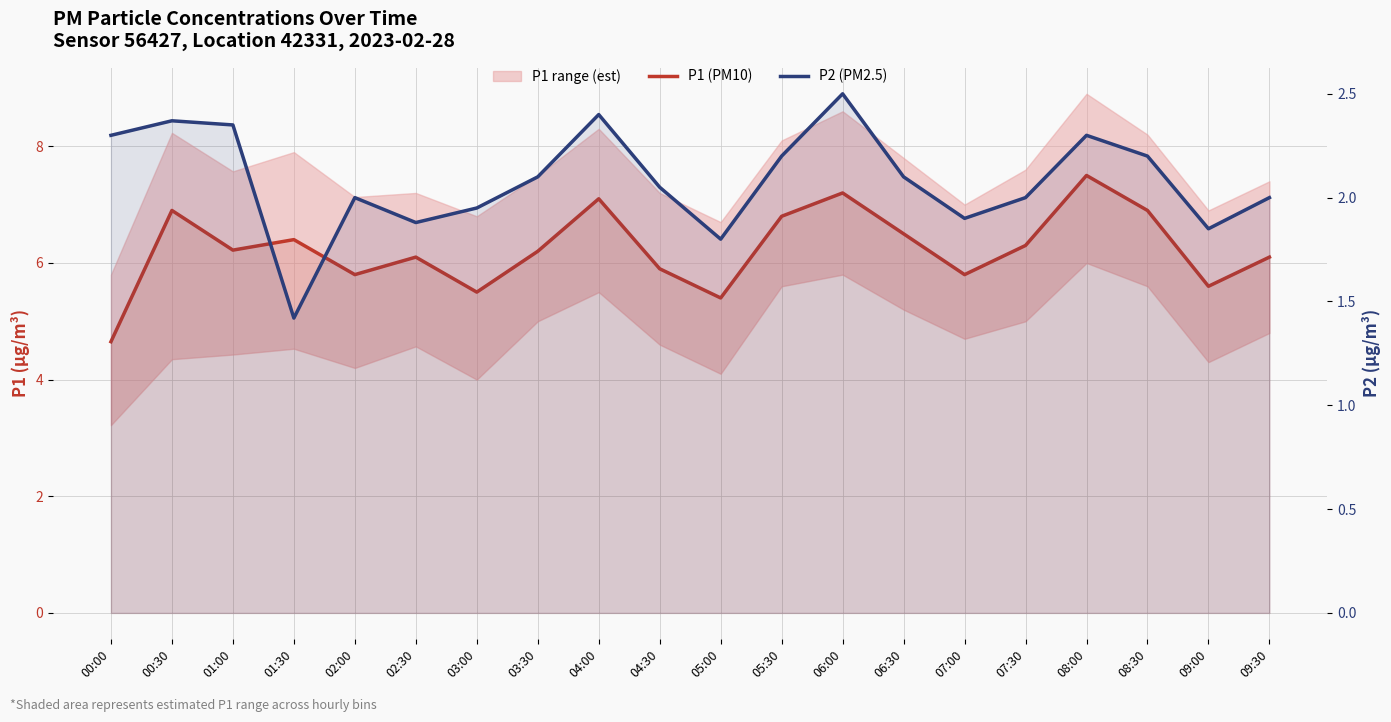

What is the label of the 17th point from the right?

01:30